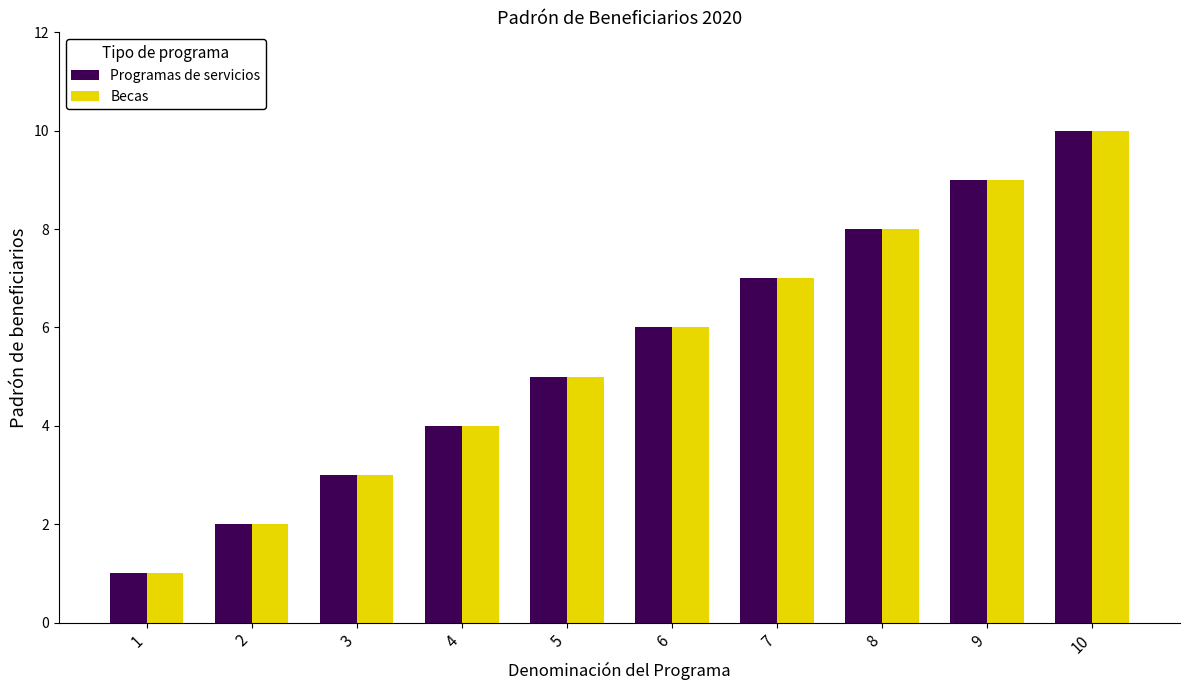

How many values in the Becas series are below 6?

5